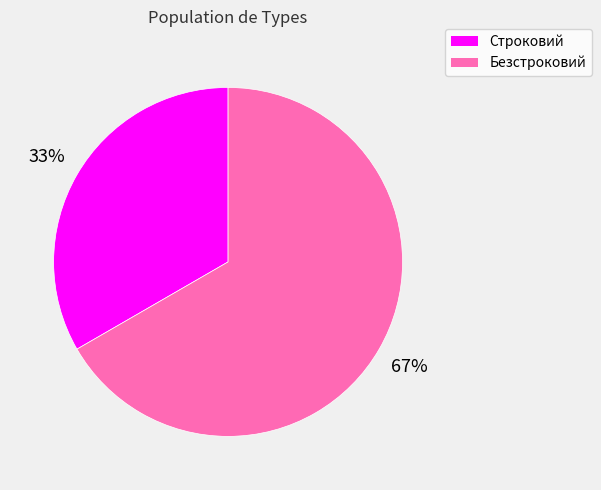

Combined, do Строковий and Безстроковий account for over 50%?

Yes